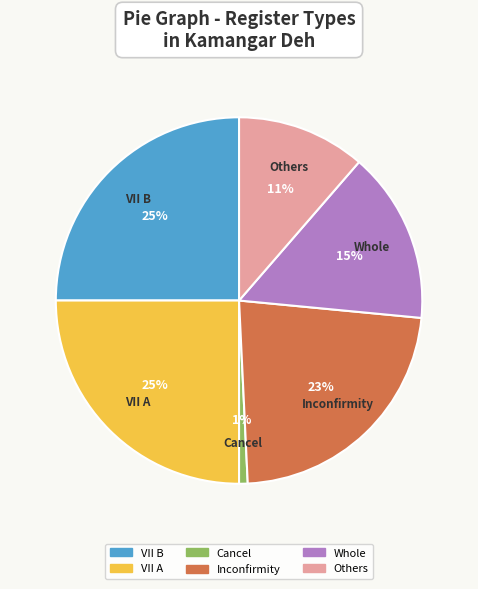

Between Cancel and VII B, which is larger?

VII B